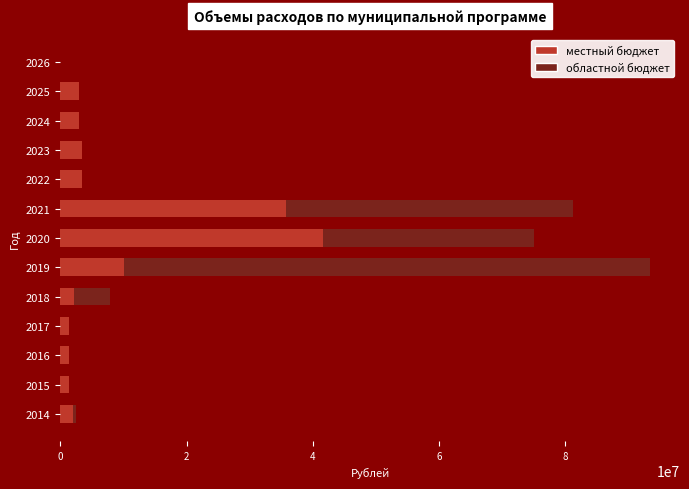

At which category is the sum across all series the highest?

2019